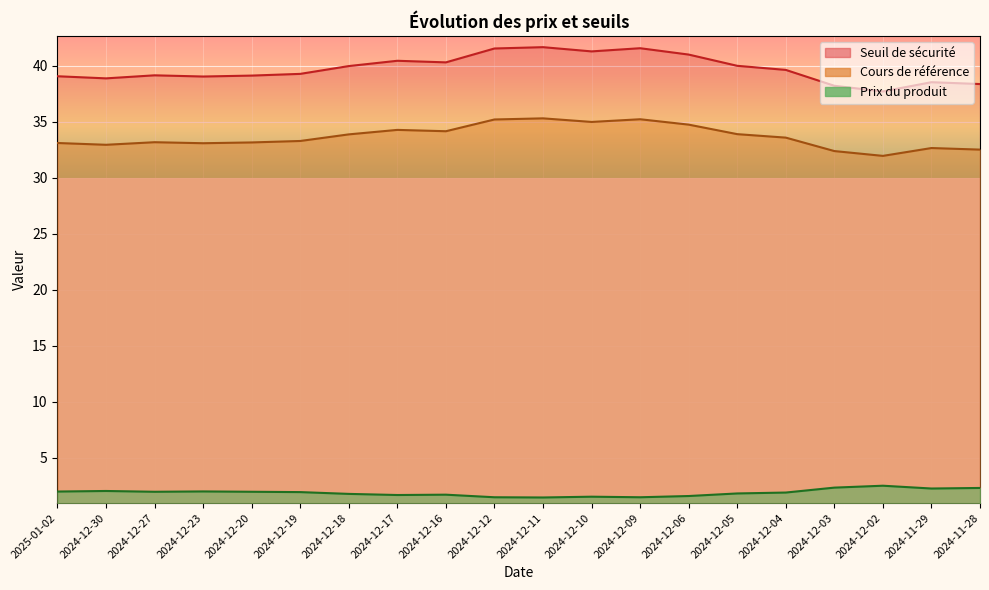

The Seuil de sécurité series shows 41.0 at 2024-12-06. True or false?

True